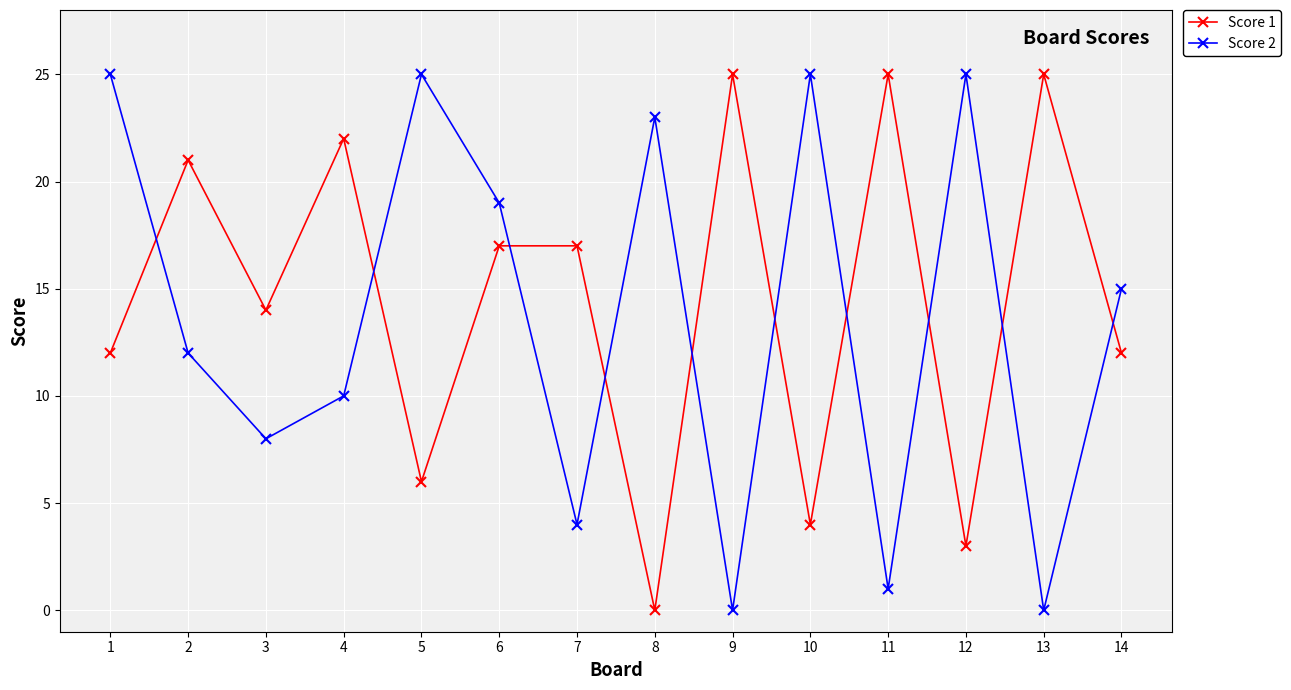

Reading left to right, transcribe all the data shown in this chart.

Score 1: 1=12	2=21	3=14	4=22	5=6	6=17	7=17	8=0	9=25	10=4	11=25	12=3	13=25	14=12
Score 2: 1=25	2=12	3=8	4=10	5=25	6=19	7=4	8=23	9=0	10=25	11=1	12=25	13=0	14=15